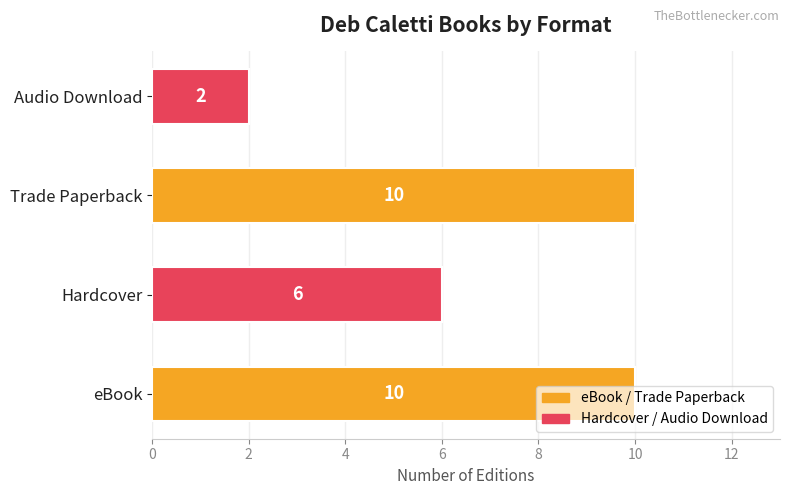

What value does the data have at Trade Paperback?

10